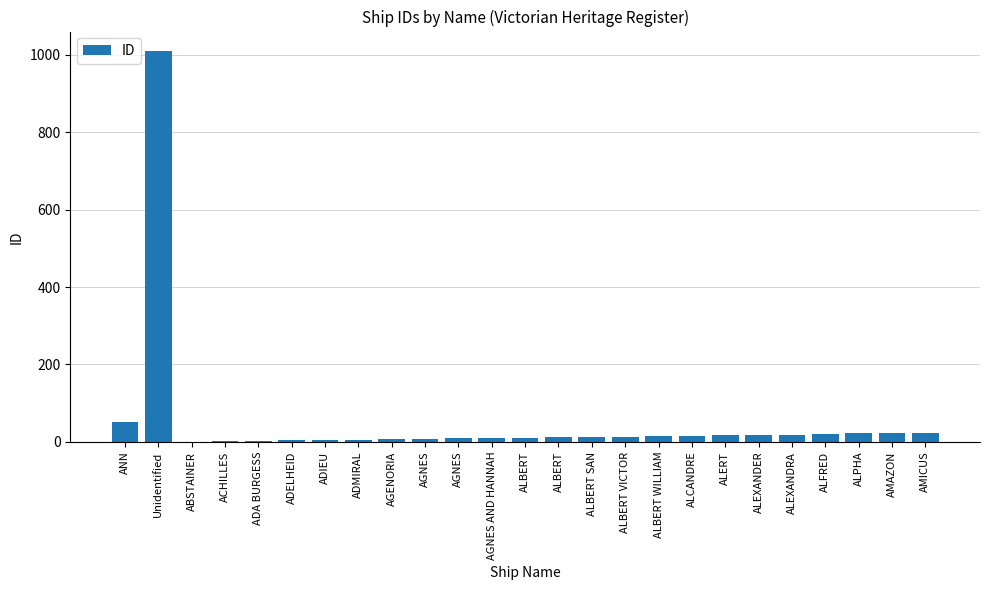

Rank the categories by value from highest to lowest.

Unidentified, ANN, AMICUS, AMAZON, ALPHA, ALFRED, ALEXANDRA, ALEXANDER, ALERT, ALCANDRE, ALBERT WILLIAM, ALBERT VICTOR, ALBERT SAN, ALBERT, ALBERT, AGNES AND HANNAH, AGNES, AGNES, AGENORIA, ADMIRAL, ADIEU, ADELHEID, ADA BURGESS, ACHILLES, ABSTAINER